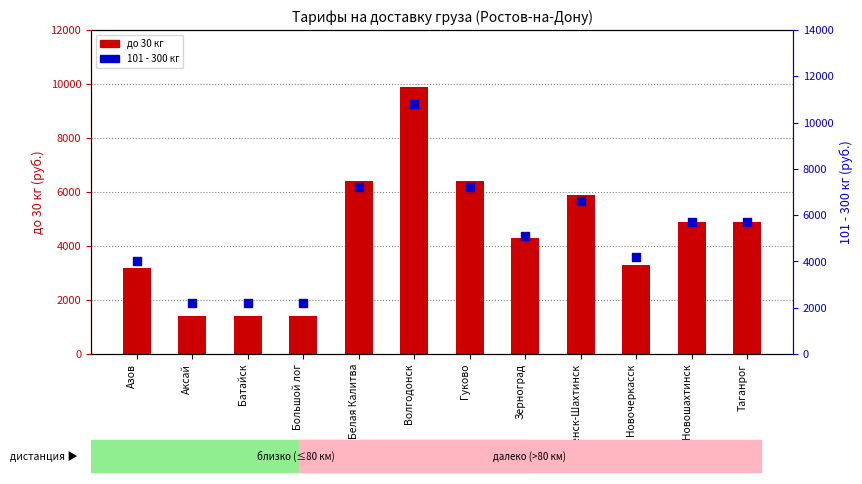

What are all the series names shown in the legend?

до 30 кг, 101 - 300 кг